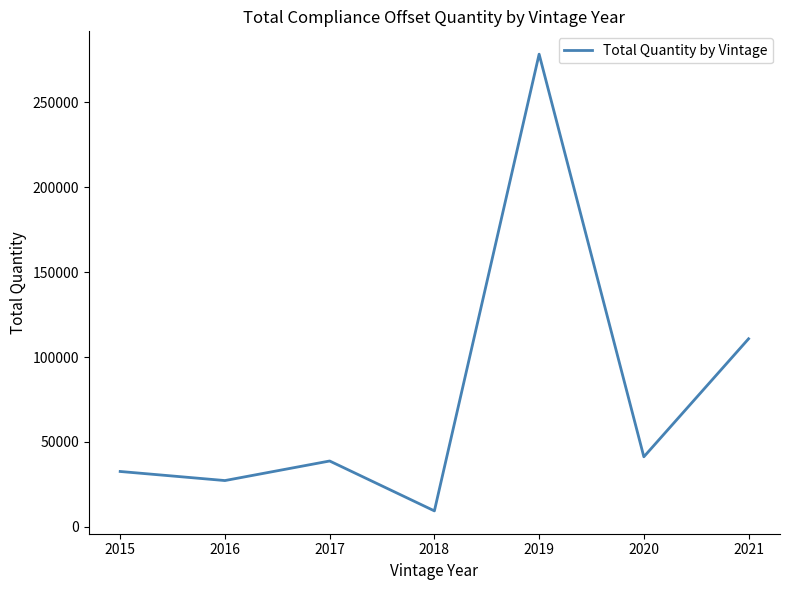

What is the difference between the values at 2020 and 2015?

8643